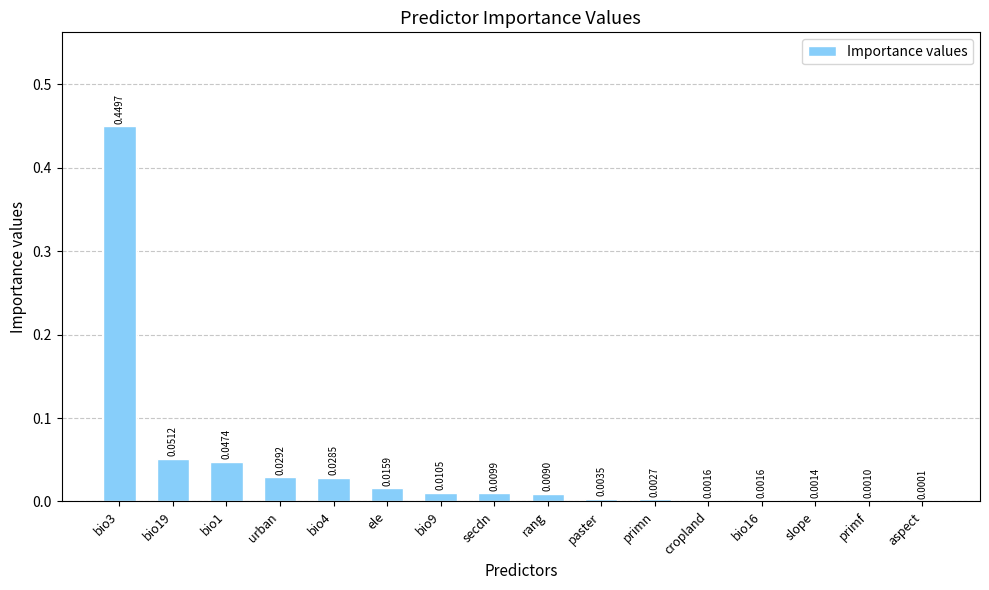

What is the sum of all values?

0.7